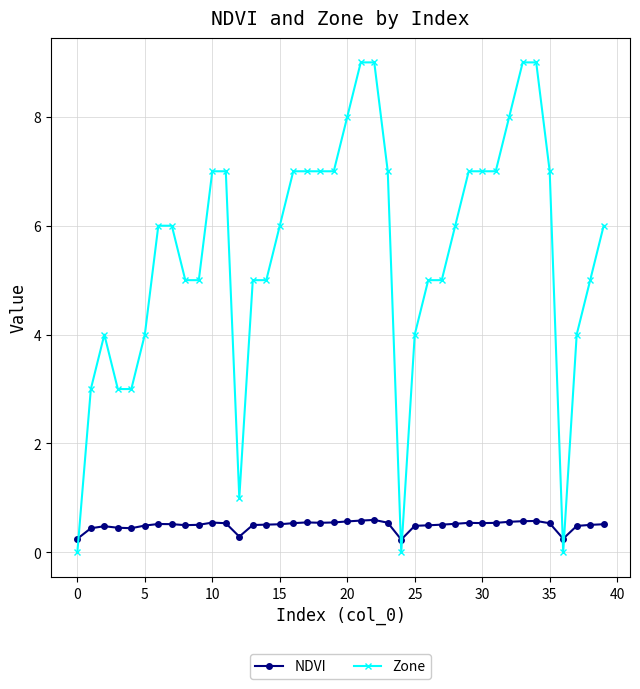

True or false: NDVI has more than 1 interior local peaks.

True